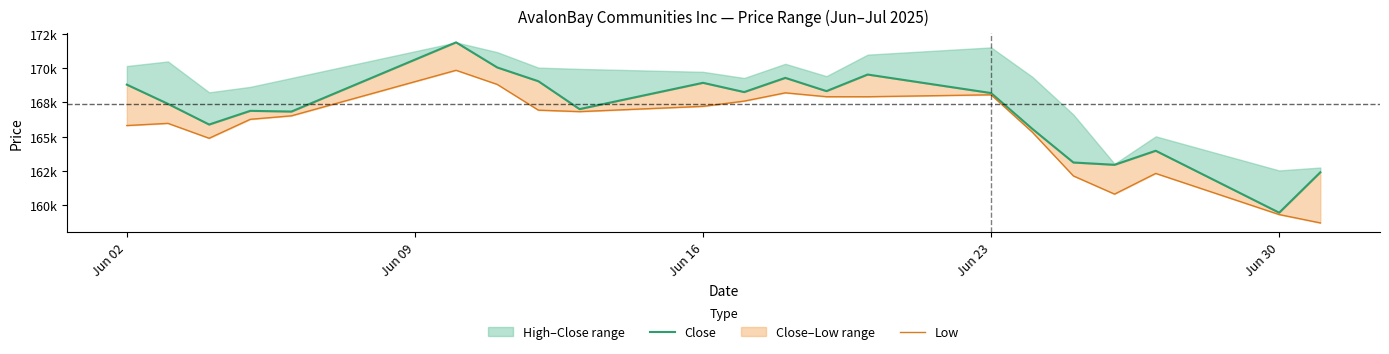

In Close, how many points are higher than both neighbors (excluding endpoints)?

6